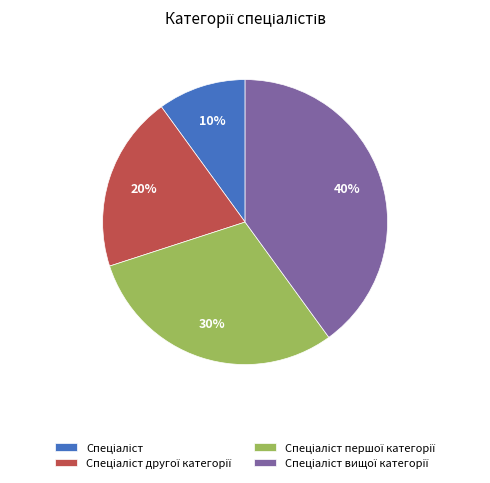

Is there a majority slice in this chart?

No